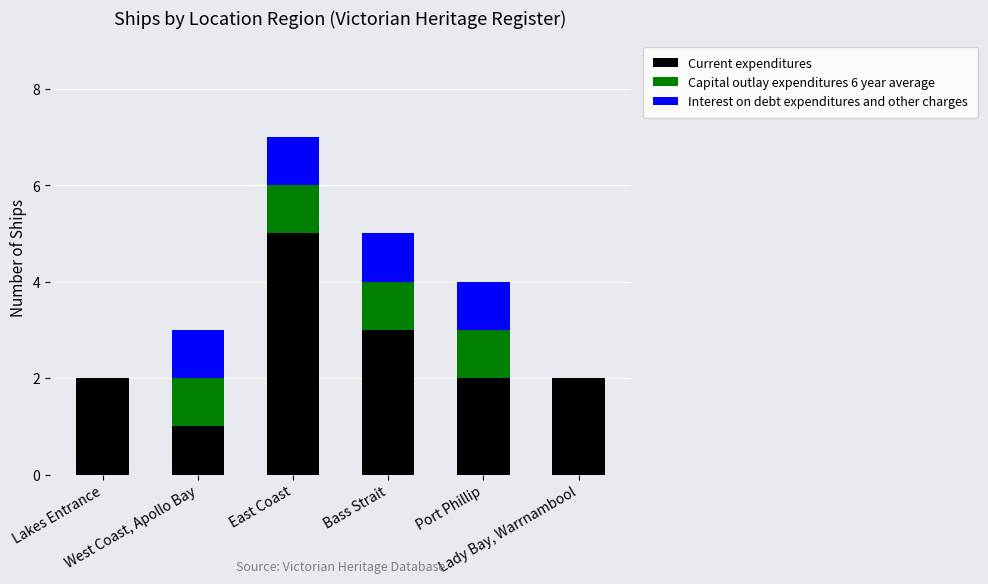

What is the total value across all series at West Coast, Apollo Bay?

3